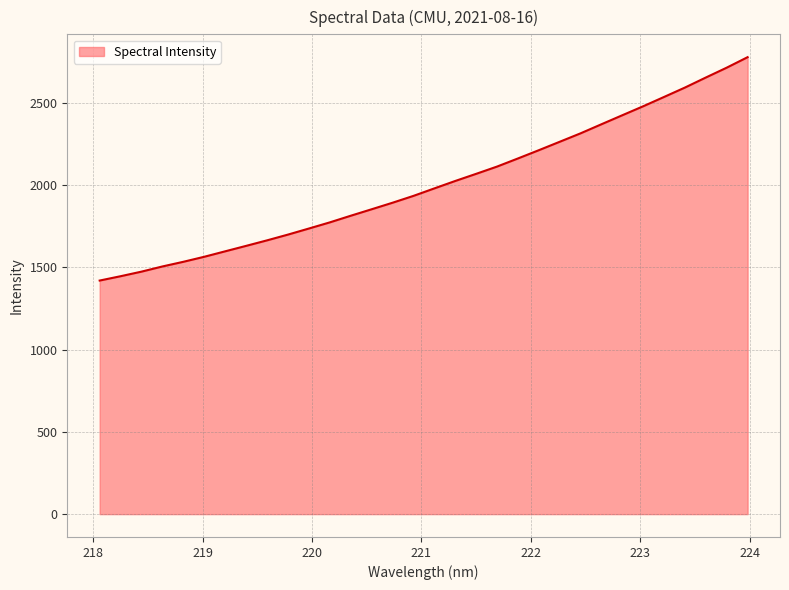

True or false: there are more than 1 points higher than both neighbors.

False